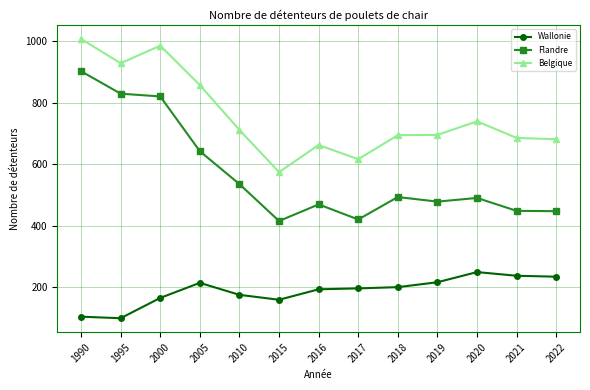

How many series are shown in this chart?

3